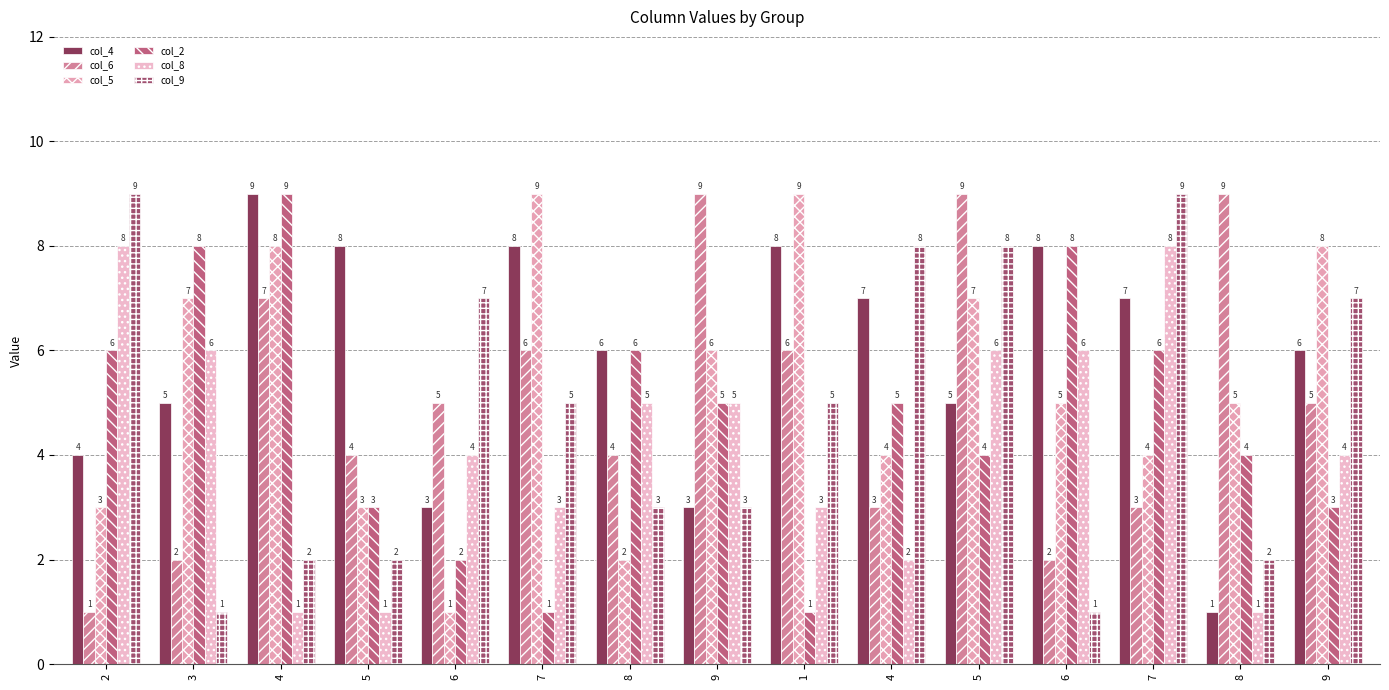

How many series are shown in this chart?

6